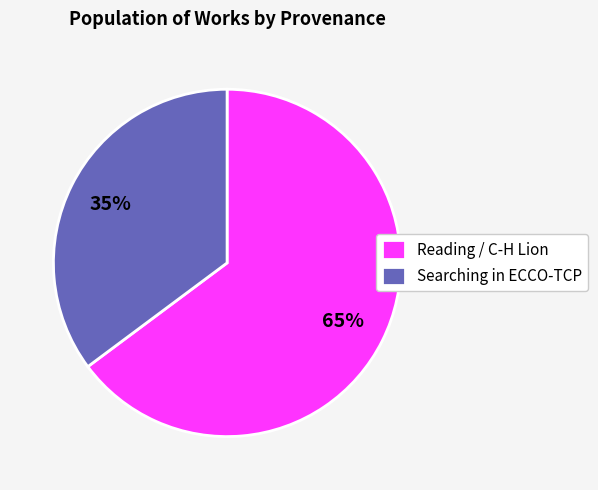

True or false: Searching in ECCO-TCP accounts for 35% of the total.

True